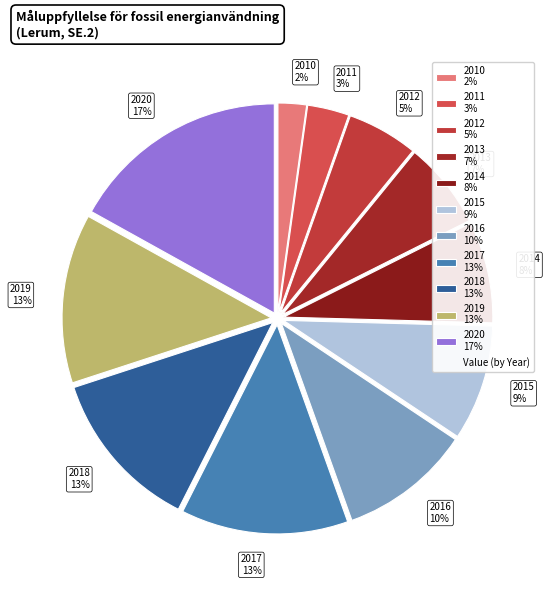

How many segments does this pie chart have?

11